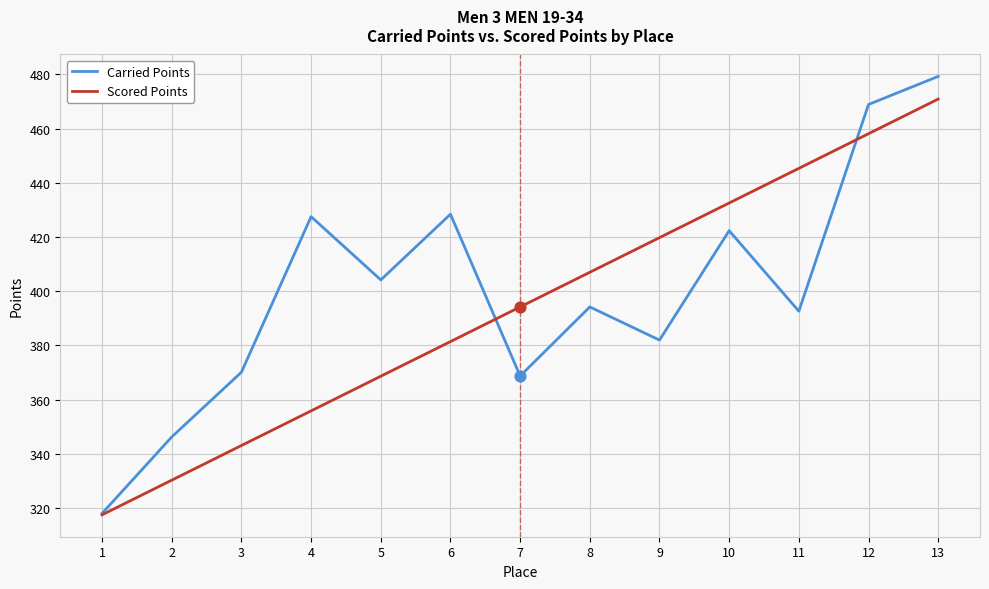

At which category is the sum across all series the highest?

13